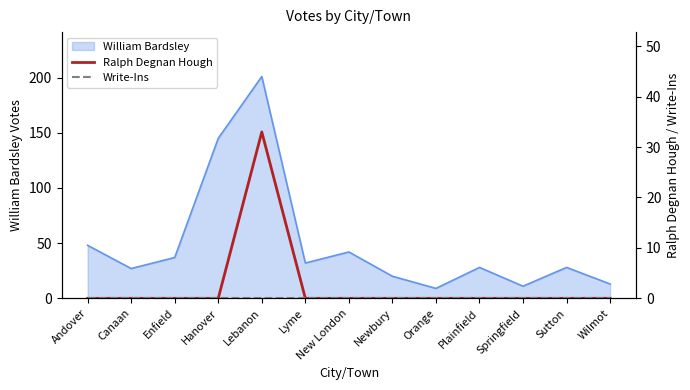

What position from the right is Andover?

13